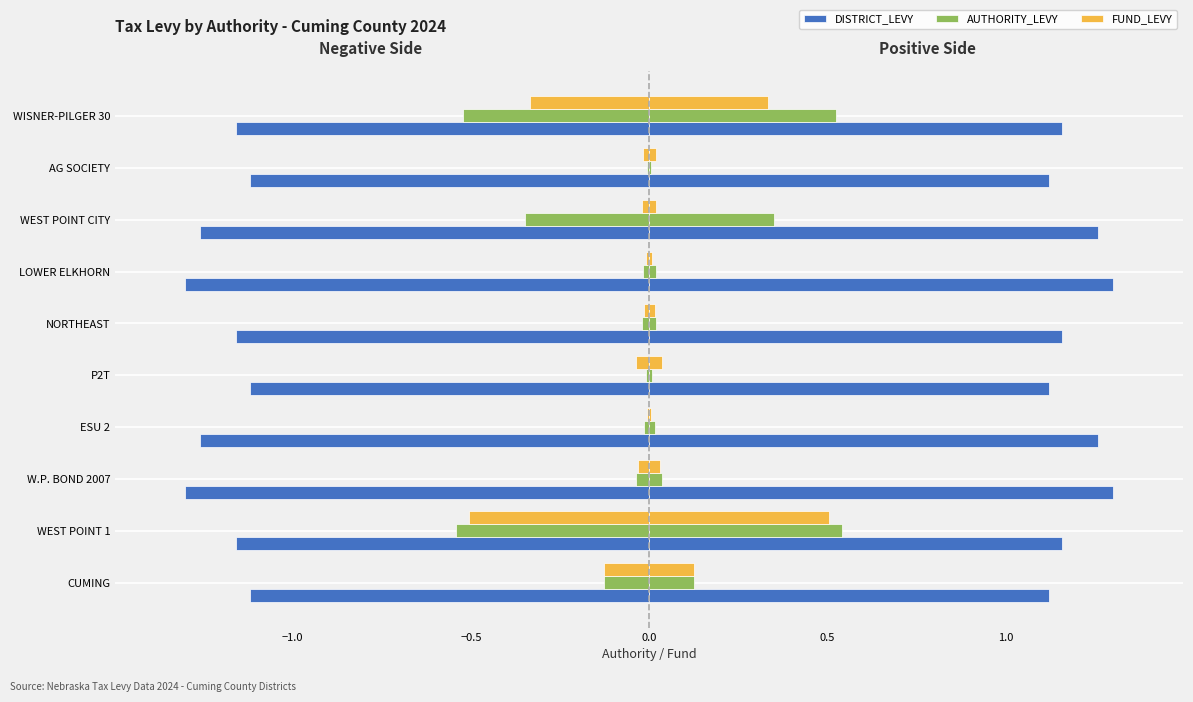

At P2T, list the series in order from largest to smallest.

AUTHORITY_LEVY, FUND_LEVY, DISTRICT_LEVY